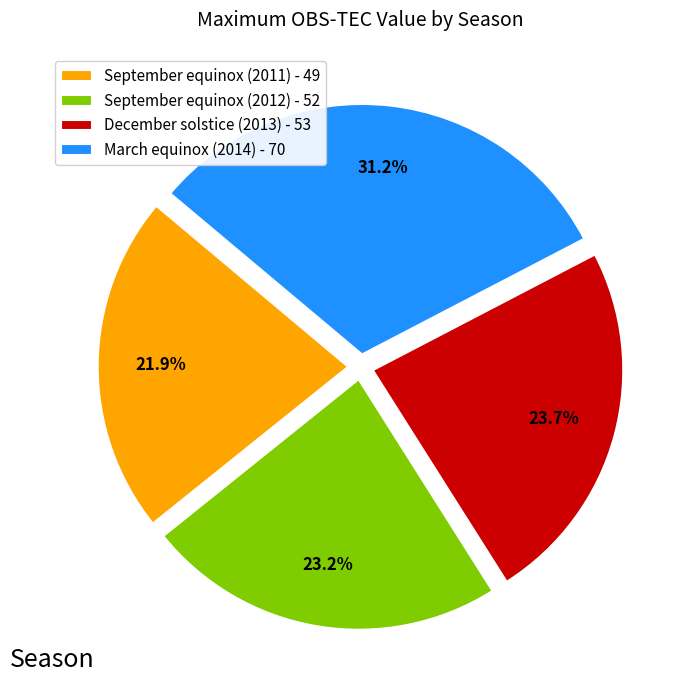

What percentage is the September equinox (2012) slice, to the nearest percent?

23%